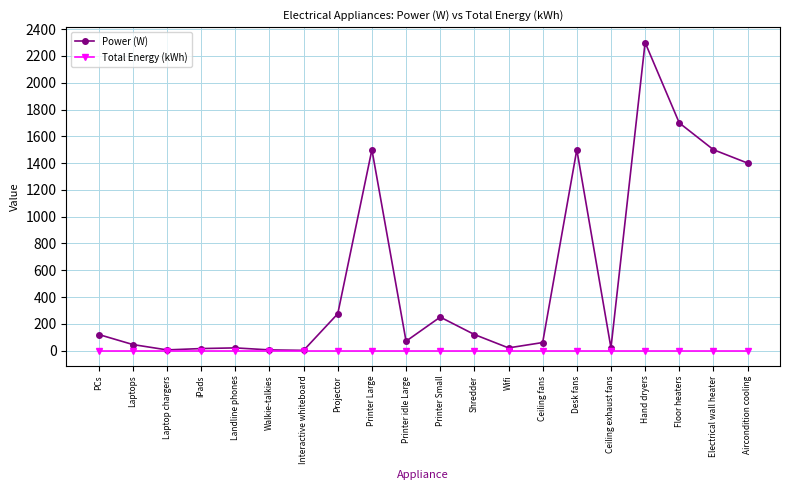

The Power (W) series shows 20.0 at Landline phones. True or false?

True